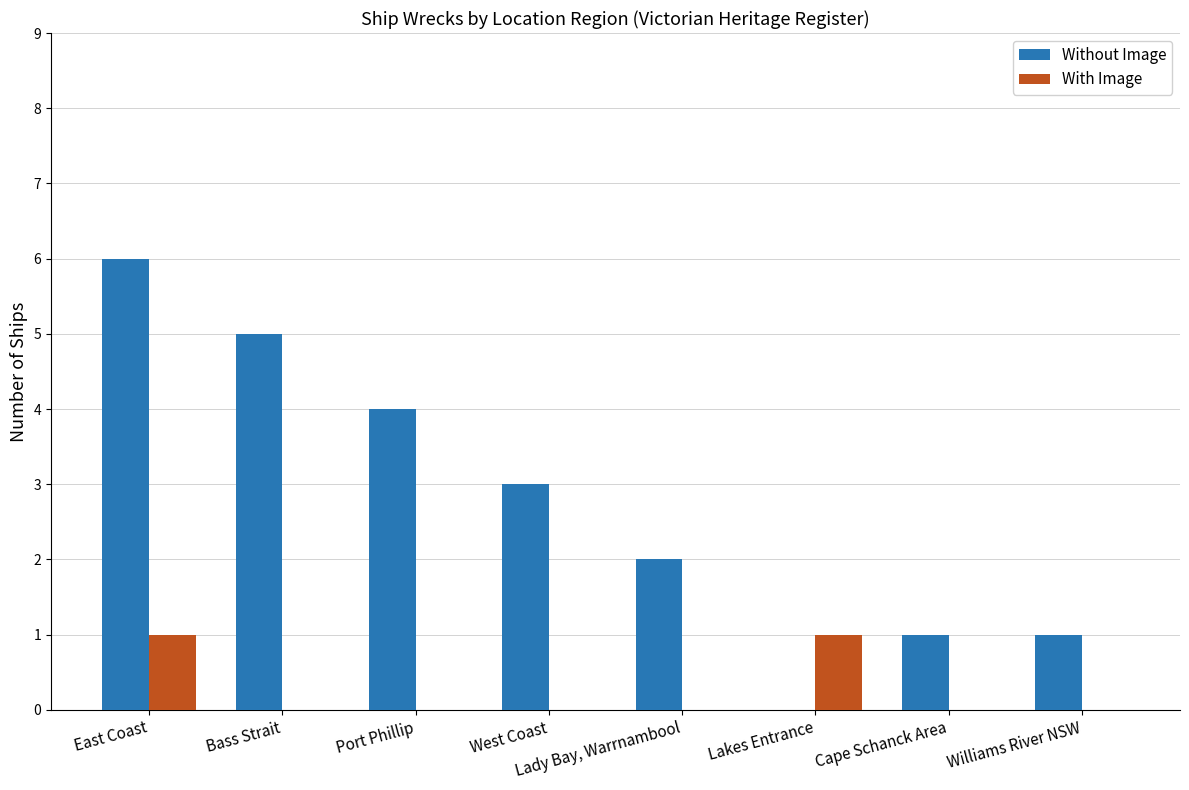

Which category has the highest value across all series?

East Coast